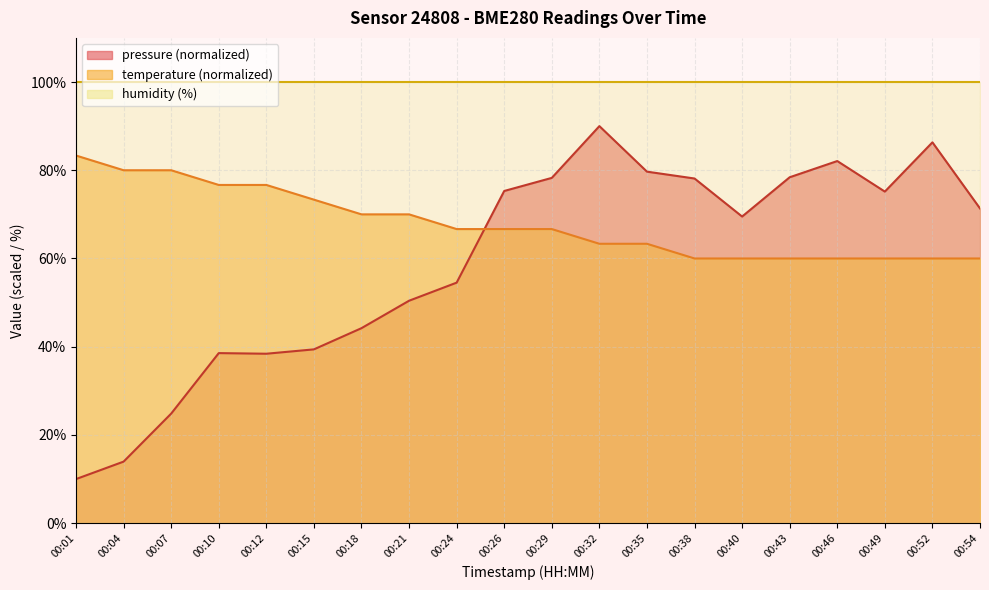

What is the value of the temperature point at the 17th from the left?

60.0